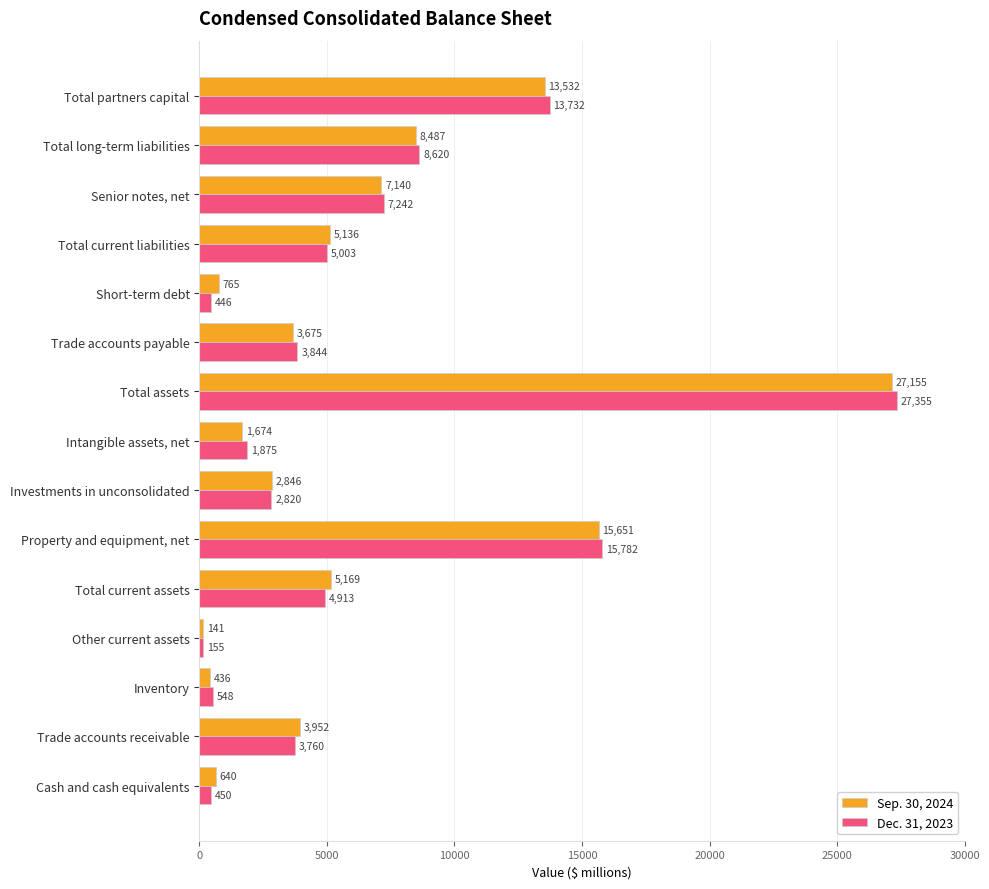

Is it true that Sep. 30, 2024 equals 15651 at Property and equipment, net?

True